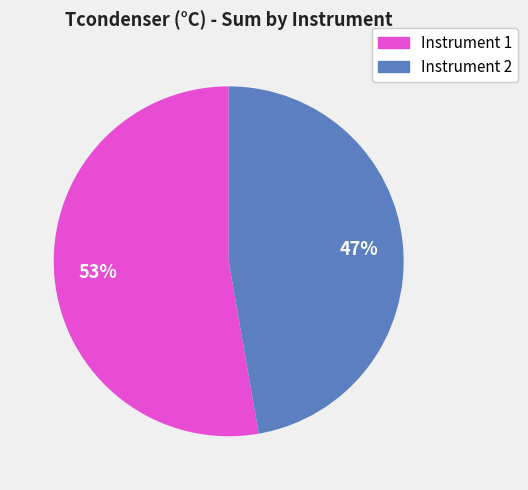

True or false: Instrument 2 accounts for 61% of the total.

False